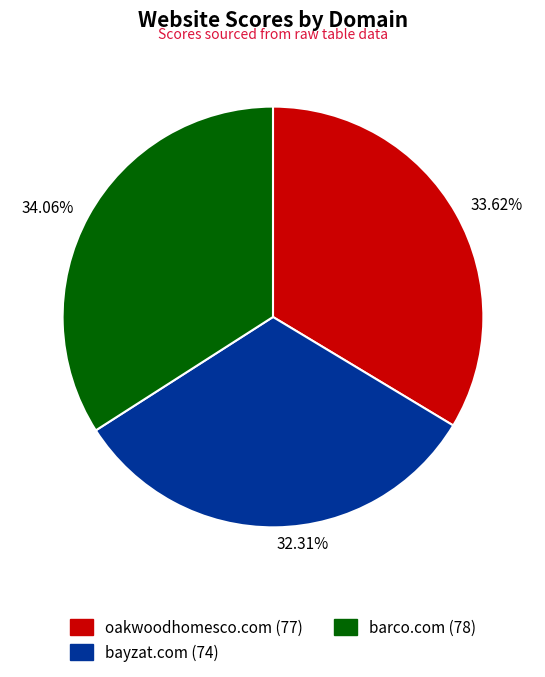

Approximately how many times larger is the value at 32.31% compared to 33.62%?

1.0